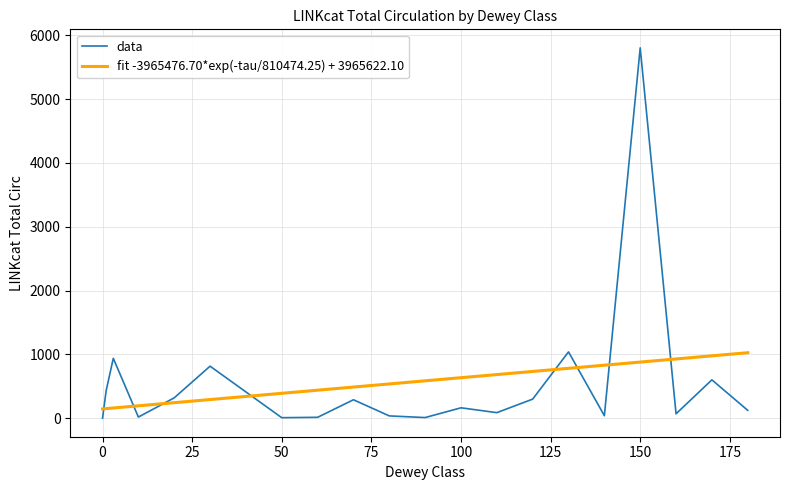

What is the change in value from 20 to 160?

-250